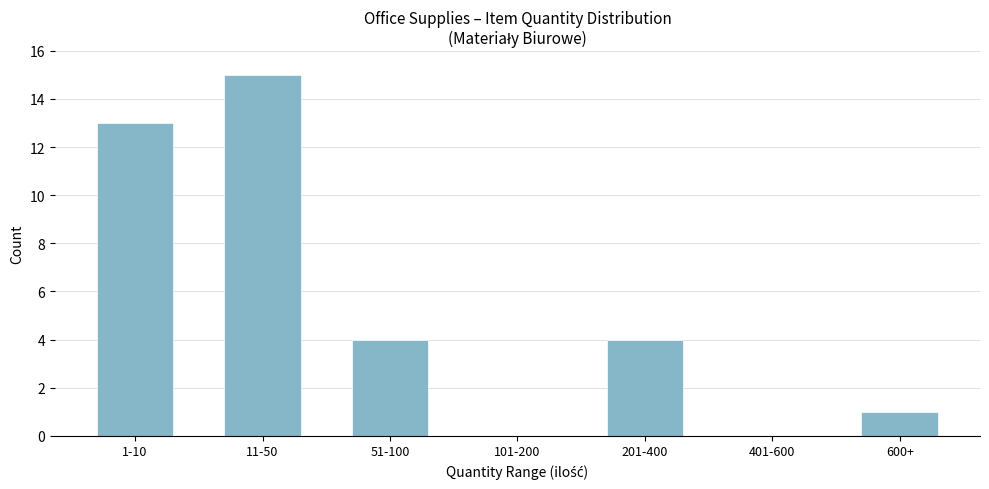

Reading left to right, transcribe all the data shown in this chart.

1-10=13	11-50=15	51-100=4	101-200=0	201-400=4	401-600=0	600+=1